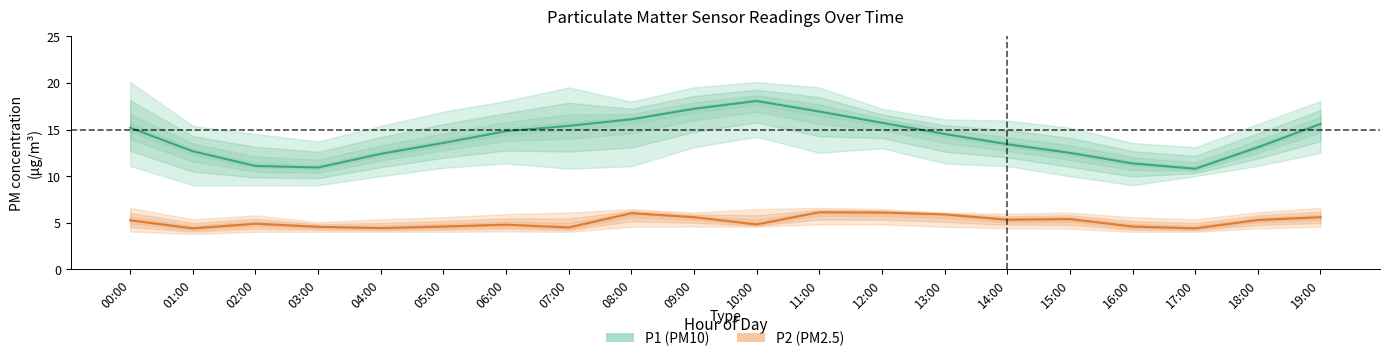

Is it true that P2 equals 3.2 at 08:00?

False